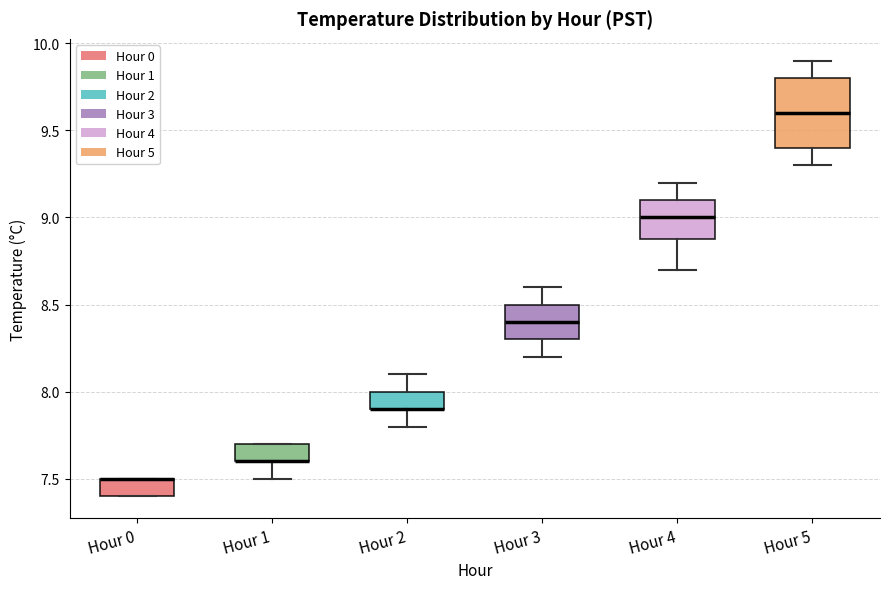

Reading left to right, transcribe this box plot: for each box, give where its median line is, the range the box spans, and where its two whiskers end, as read against the y-axis. The values are not printed on the chart, so give them approximately, as read against the axis.

Hour 0: median 7.5 (drawn on the box's upper edge), box 7.4 to 7.5, whiskers 7.4 to 7.5
Hour 1: median 7.6 (drawn on the box's lower edge), box 7.6 to 7.7, whiskers 7.5 to 7.7
Hour 2: median 7.9 (drawn on the box's lower edge), box 7.9 to 8.0, whiskers 7.8 to 8.1
Hour 3: median 8.4, box 8.3 to 8.5, whiskers 8.2 to 8.6
Hour 4: median 9.0, box 8.9 to 9.1, whiskers 8.7 to 9.2
Hour 5: median 9.6, box 9.4 to 9.8, whiskers 9.3 to 9.9